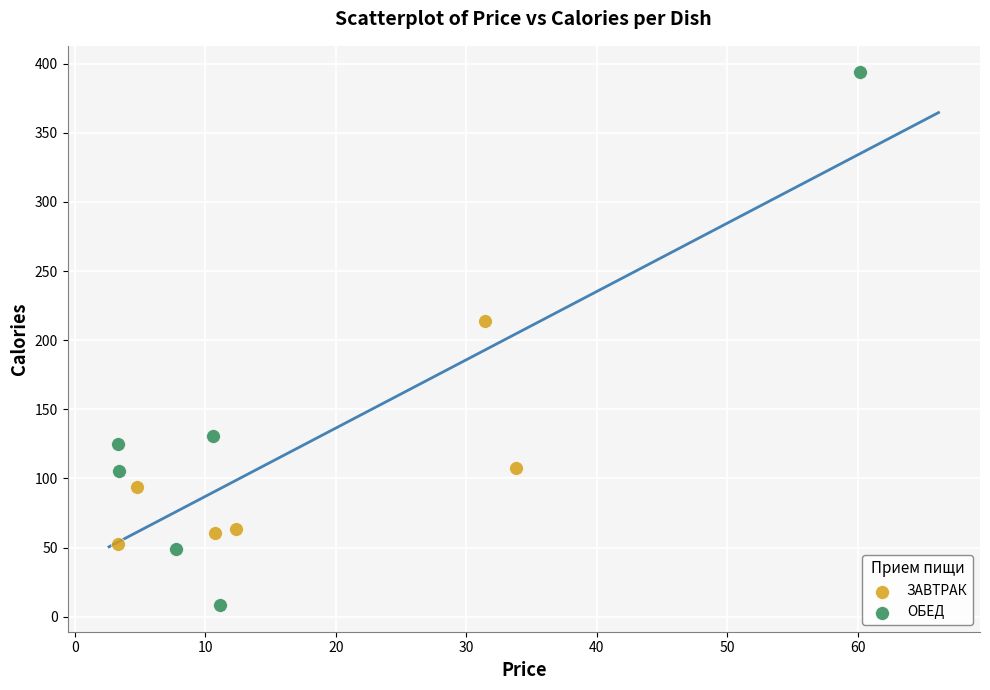

Which series reaches the minimum Y coordinate?

ОБЕД